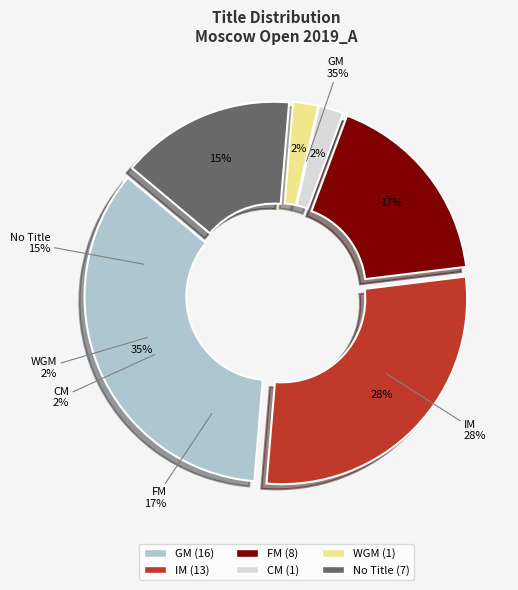

Combined, what portion of the pie is CM and ?

17.4%